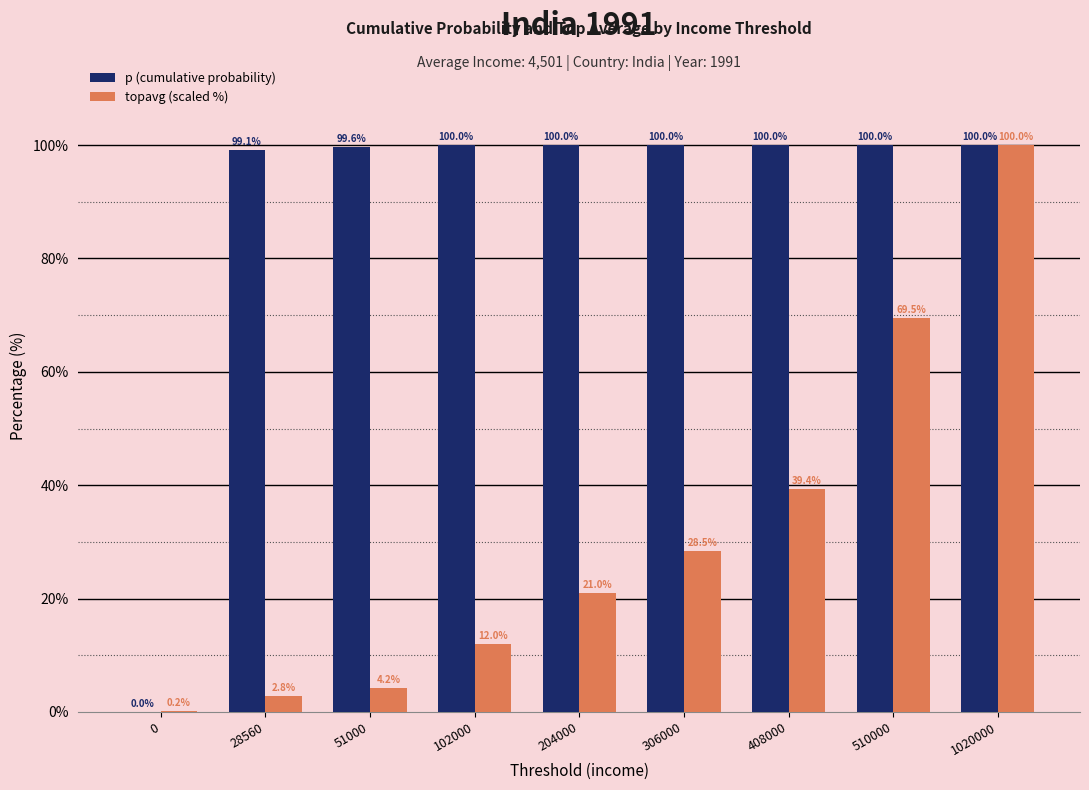

What is the sum of the topavg (scaled %) values at 51000 and 28560?

7.0